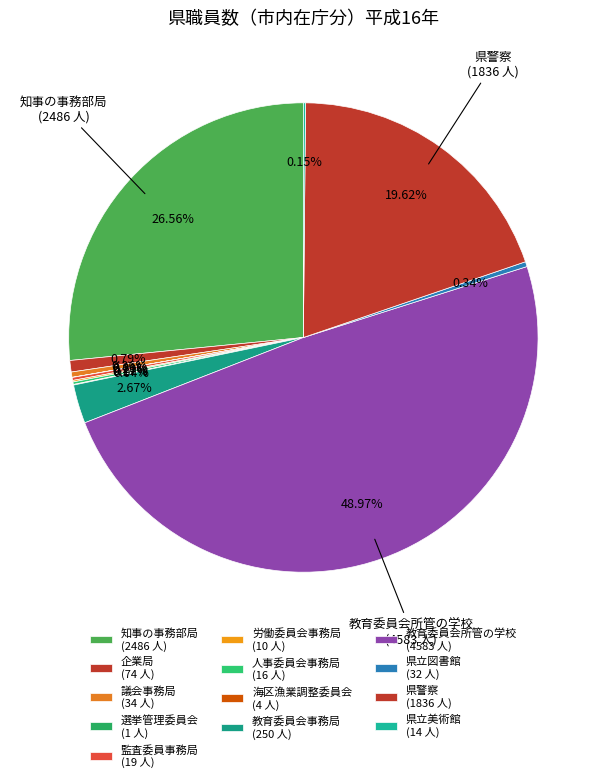

Is it true that 監査委員事務局 is 0% of the pie?

True